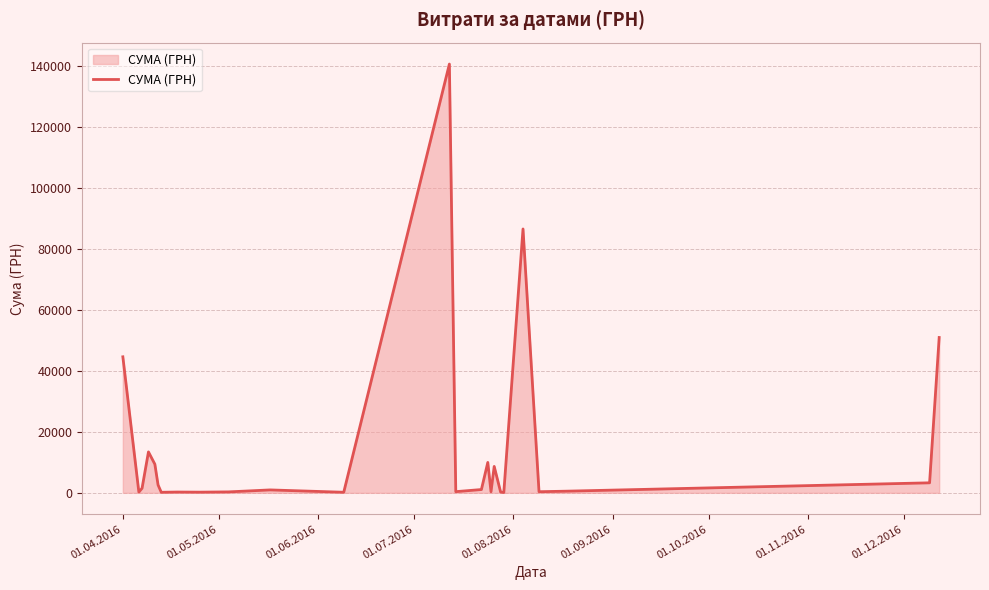

What is the greatest value displayed?

140706.2